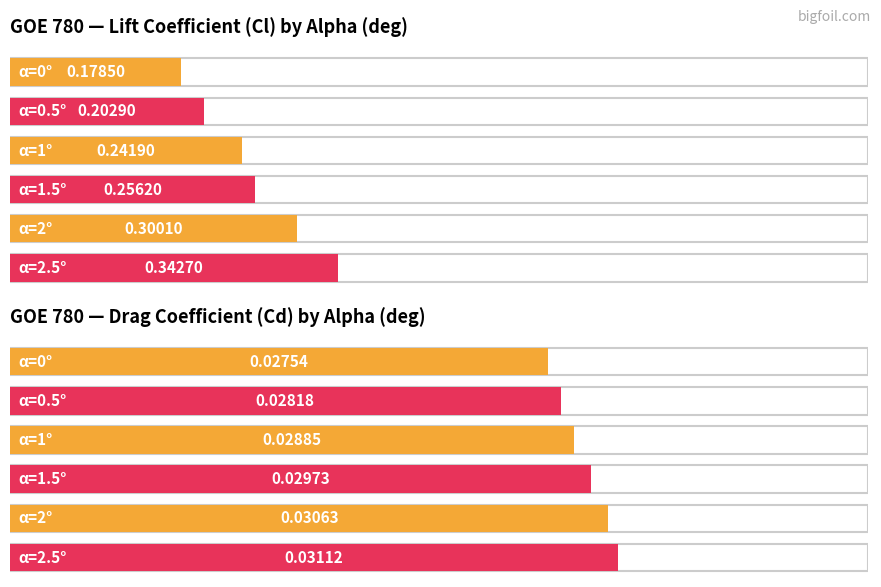

Is it true that Cd equals 0.0 at 0?

True